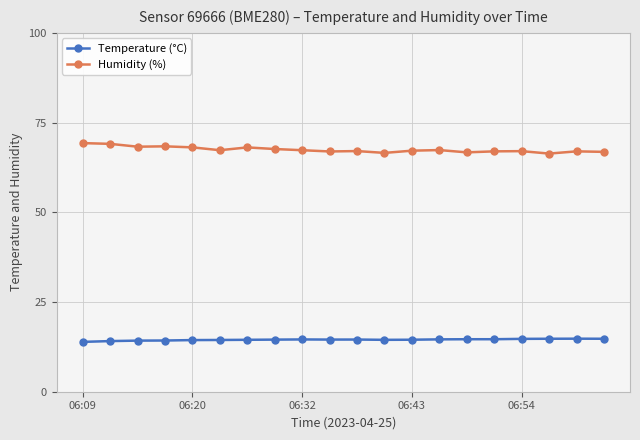

How many series are shown in this chart?

2